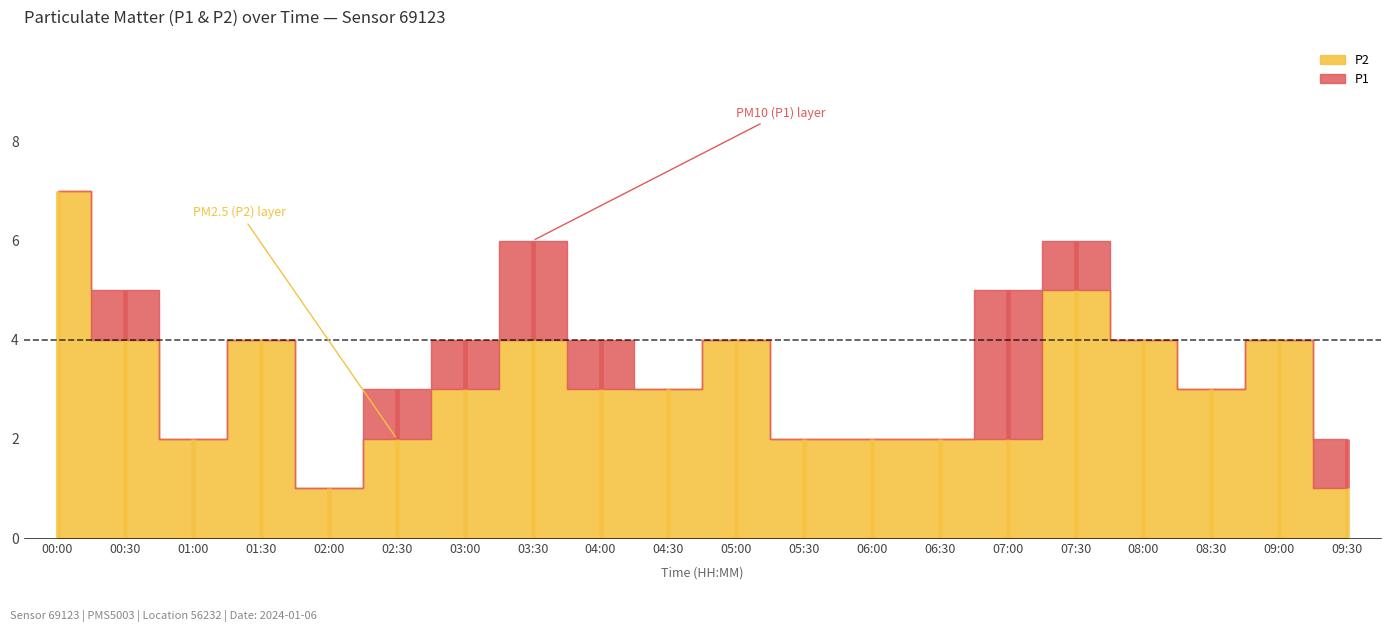

At which label does P2 reach its peak?

00:00